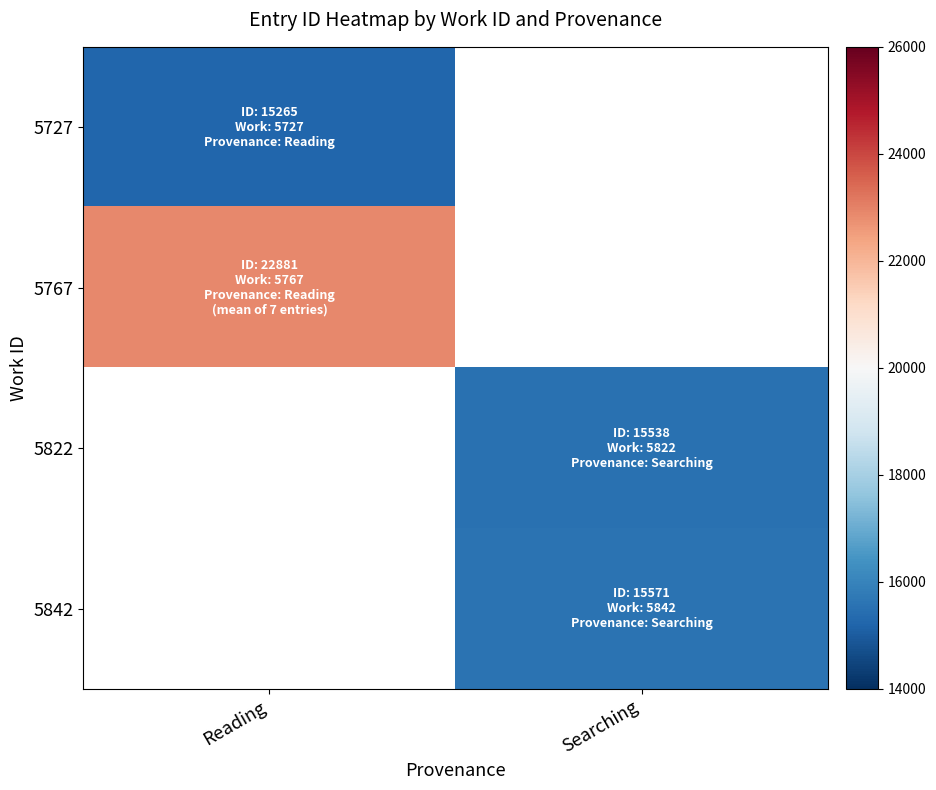

At Searching, list the series in order from largest to smallest.

5842, 5727, 5767, 5822